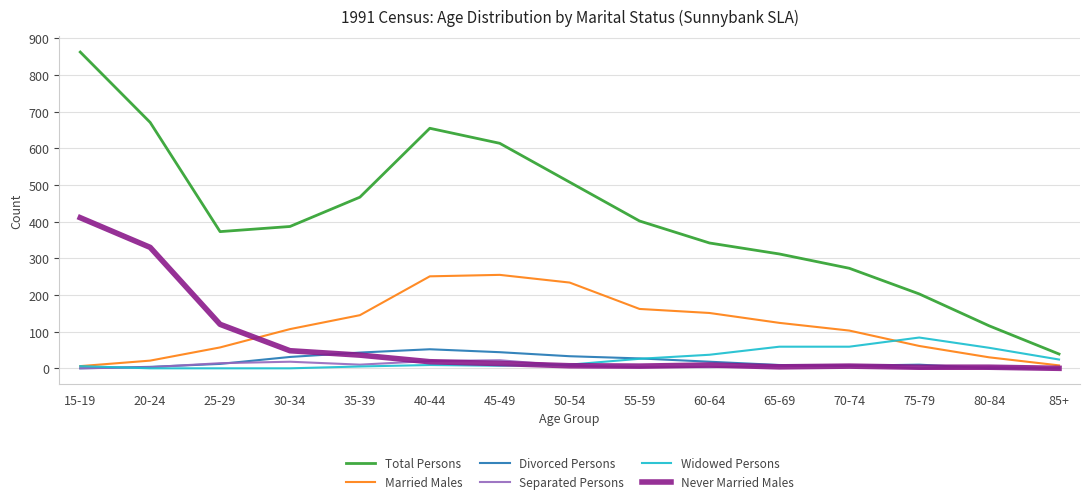

Which series changed the most between 30-34 and 75-79?

Total Persons